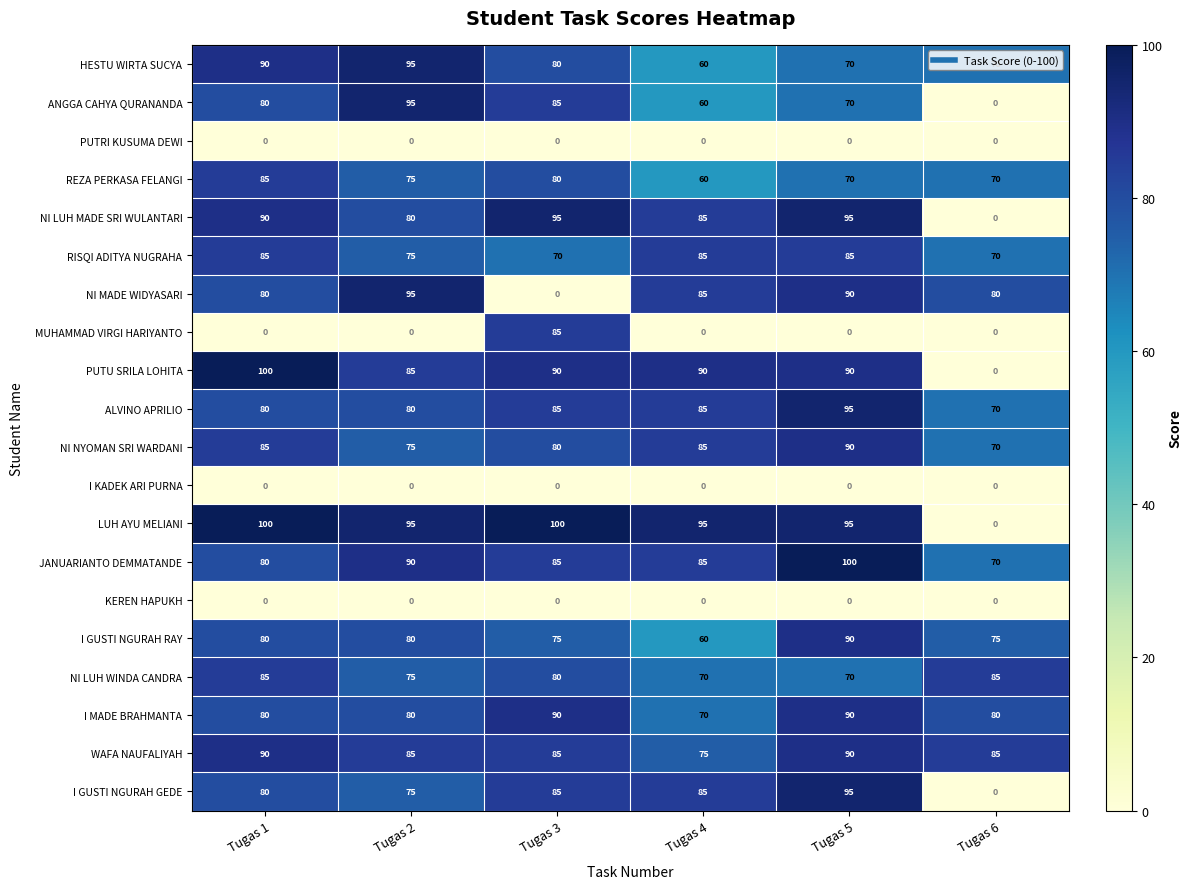

What is the maximum value shown in the chart?

100